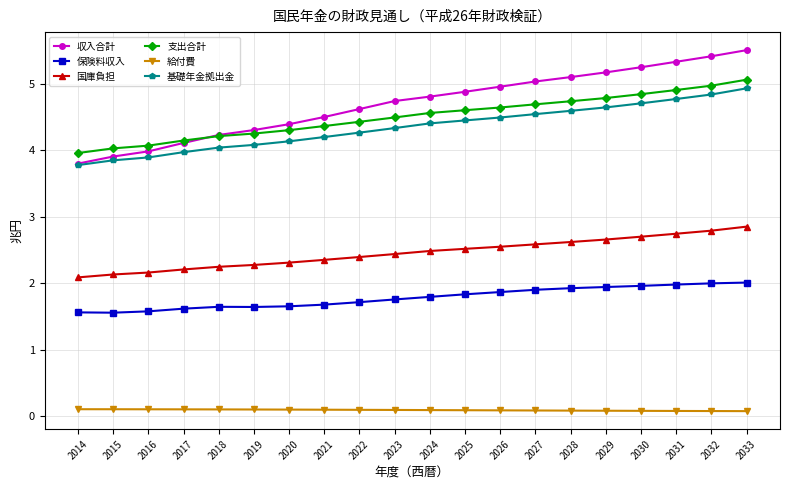

The value of 収入合計 at 2015 is 3.9. True or false?

True